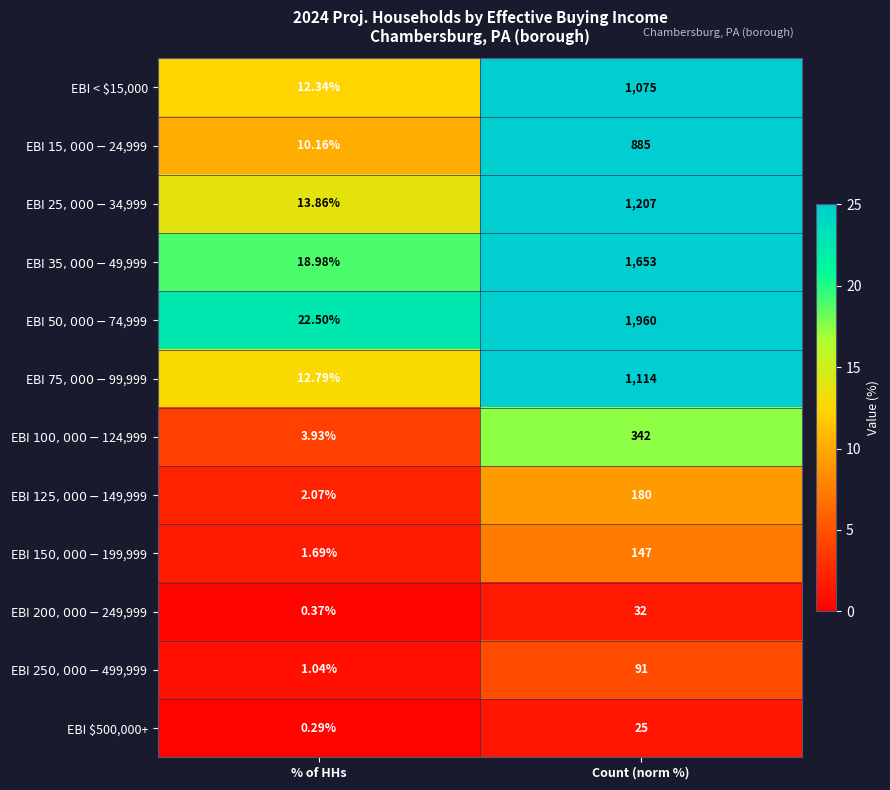

At which category is the sum across all series the highest?

Count (norm %)